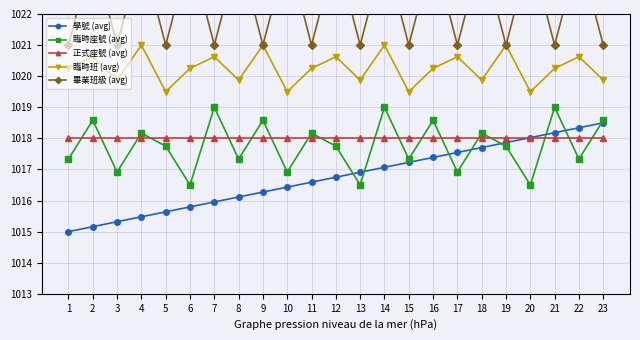

What is the difference between the 臨時座號 (avg) values at 4 and 14?

0.8